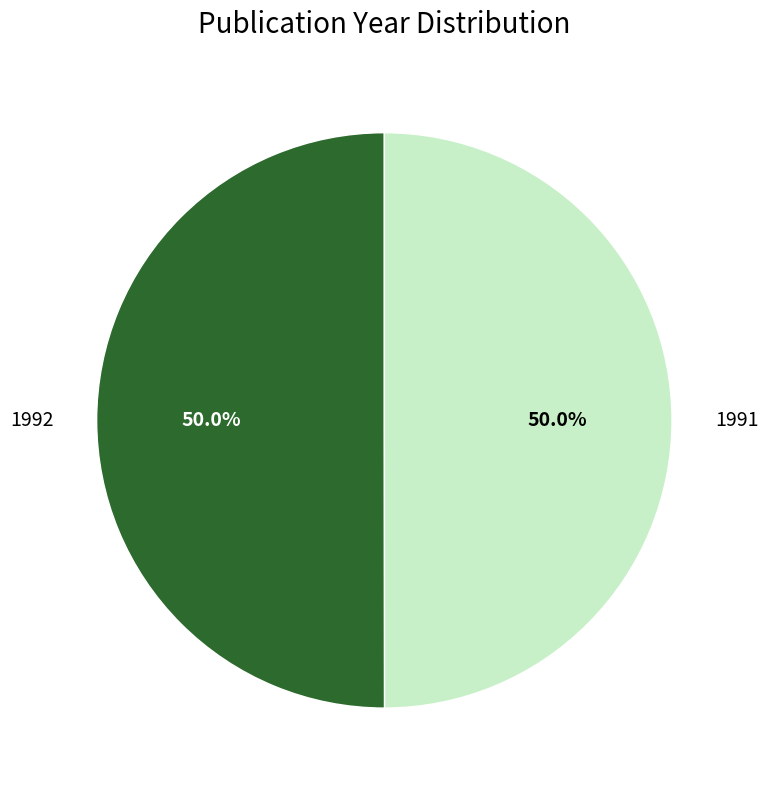

What portion of the pie excludes 1992?

50.0%